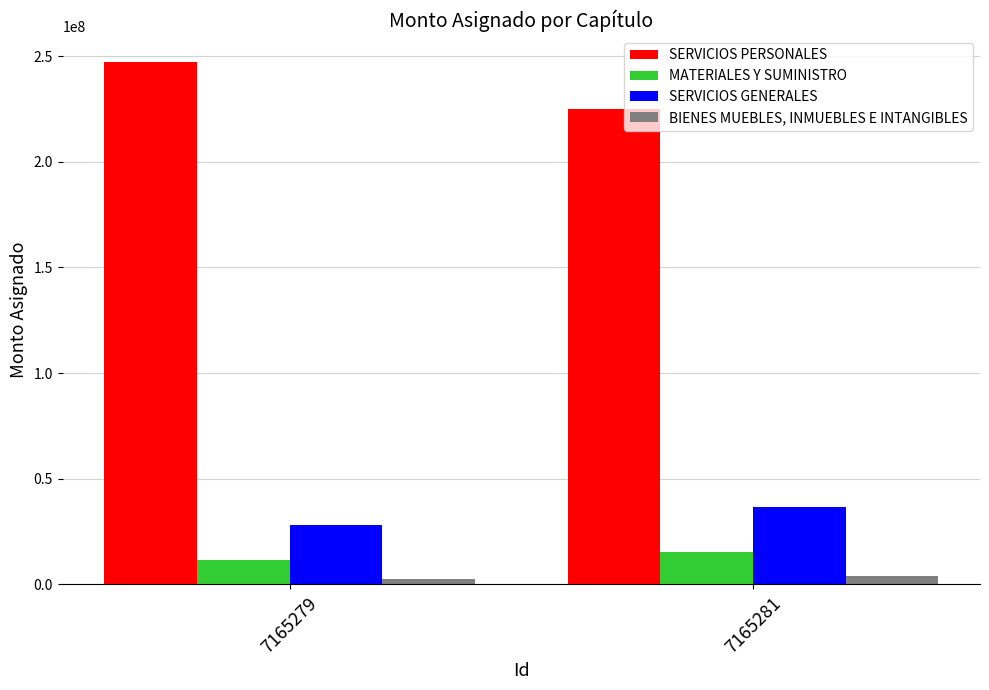

Reading right to left, transcribe all the data shown in this chart.

SERVICIOS PERSONALES: 225058478	247236427
MATERIALES Y SUMINISTRO: 15104523	11630052
SERVICIOS GENERALES: 36623768	28047400
BIENES MUEBLES, INMUEBLES E INTANGIBLES: 4197580	2500000